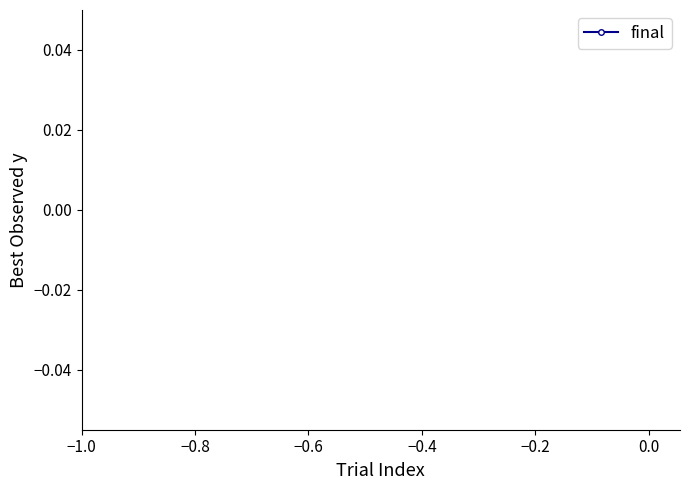

Count the number of data series in this chart.

1